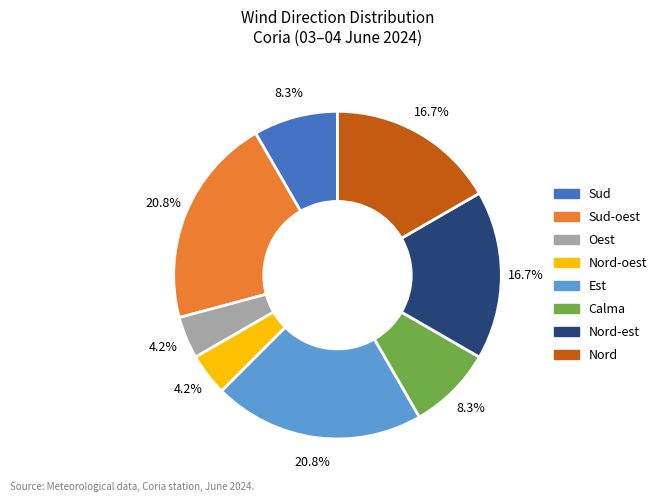

To the nearest percent, what is the combined percentage of Nord-oest and Nord?

21%